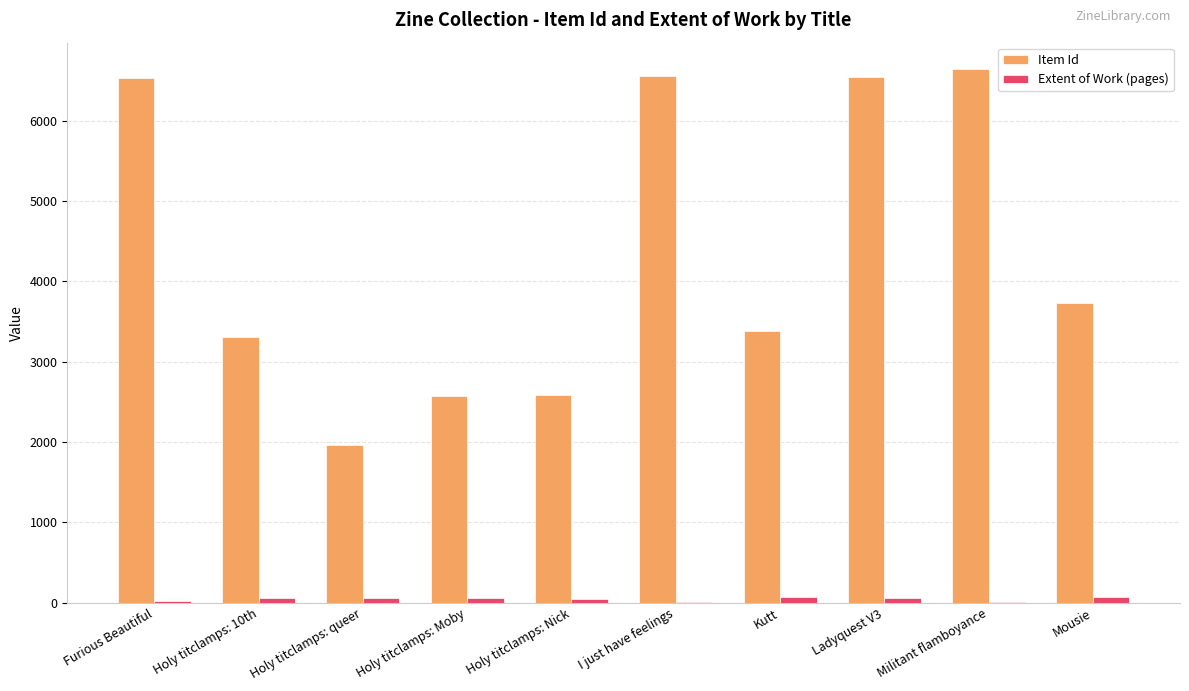

Which series has the widest spread of values?

Item Id